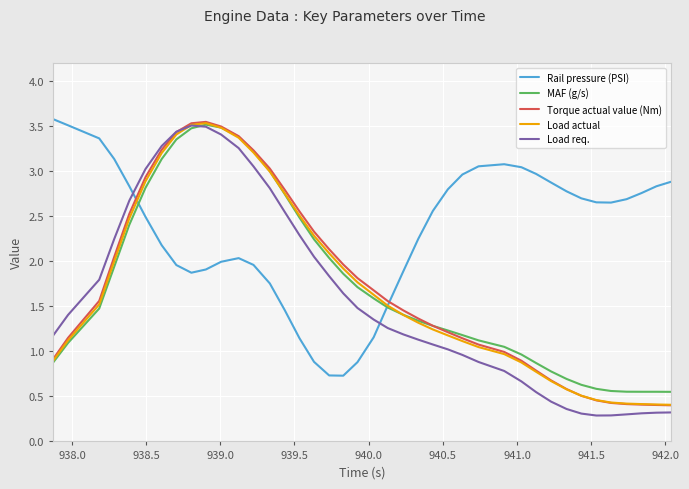

How many categories are shown in the chart?

40